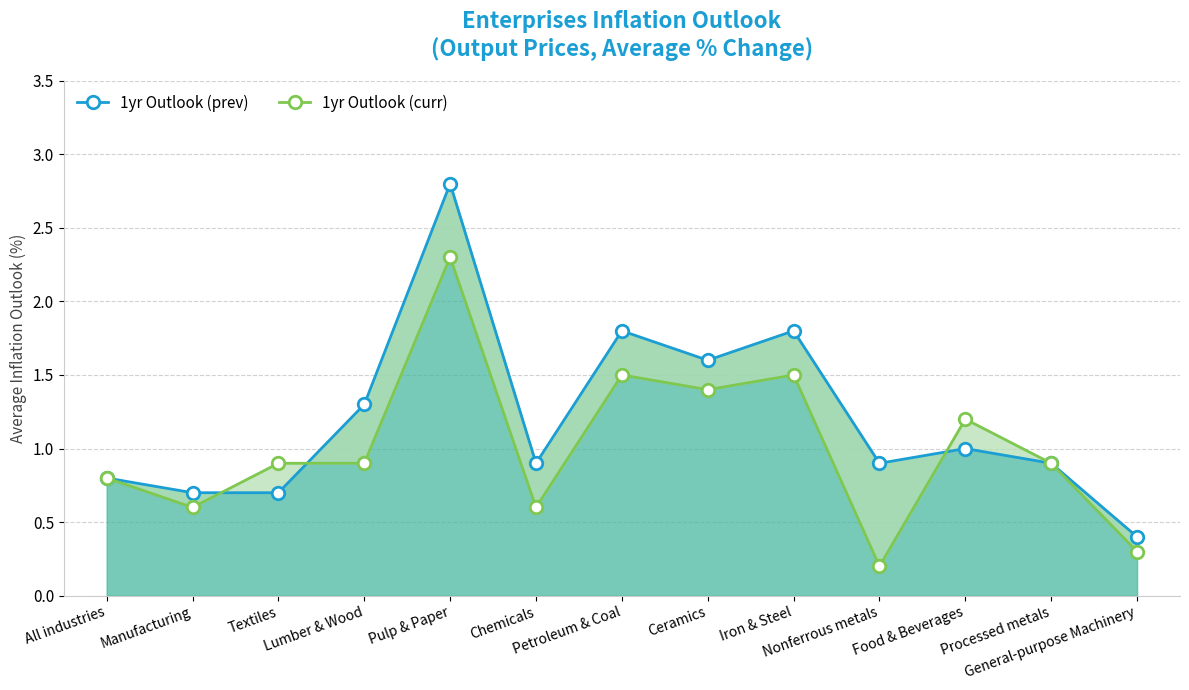

How many lines are shown in the chart?

2